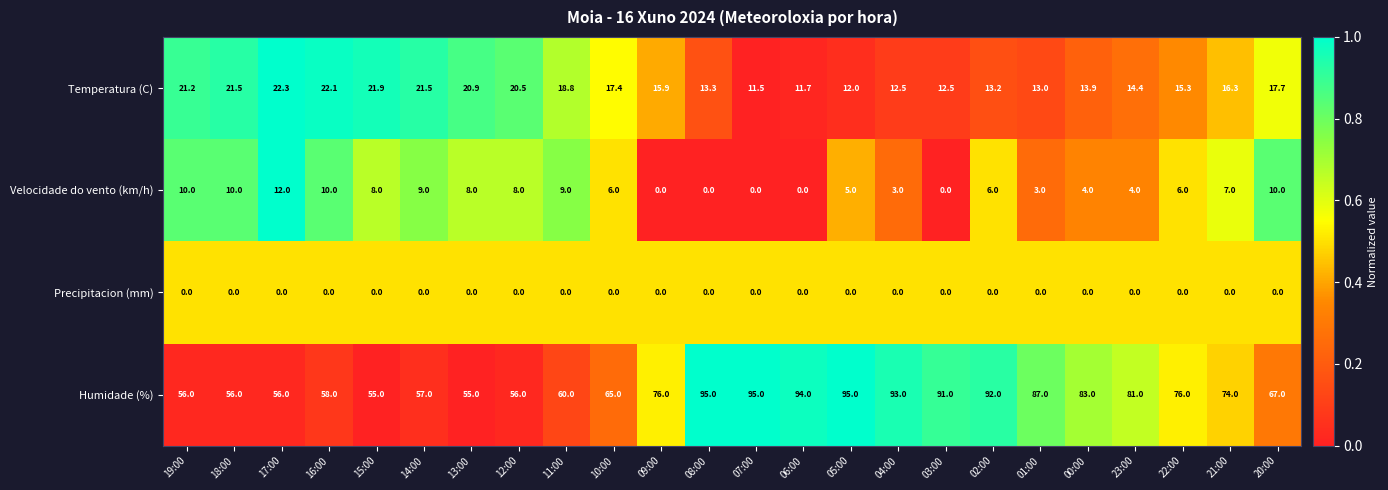

The Precipitacion (mm) series shows 0.0 at 17:00. True or false?

True